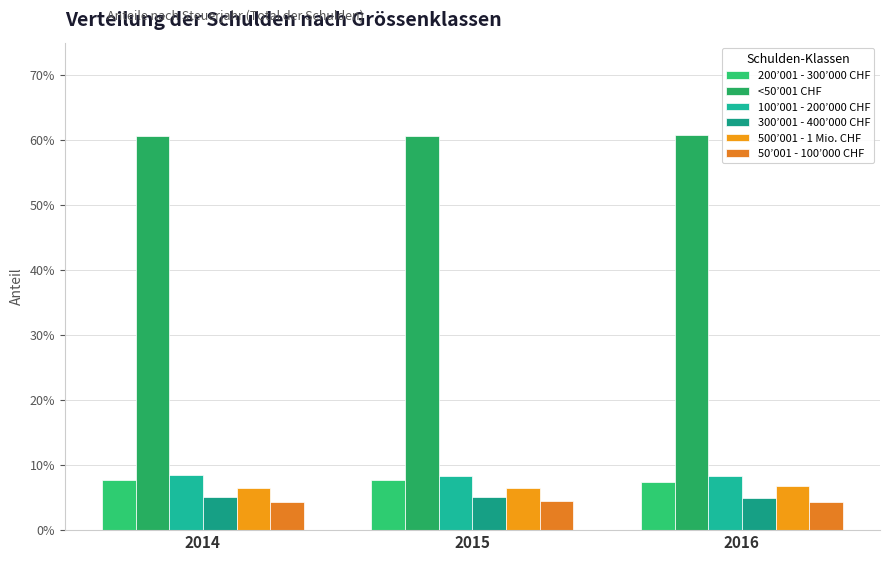

The 200’001 - 300’000 CHF series shows 0.1 at 2016. True or false?

False